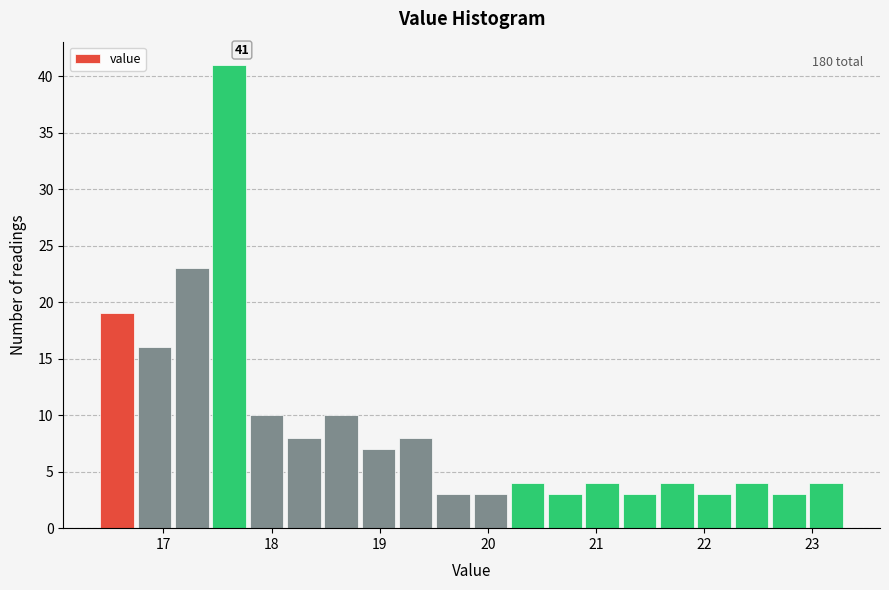

Read against the x-axis, roughly where is the centre of the tallest bar?

17.6